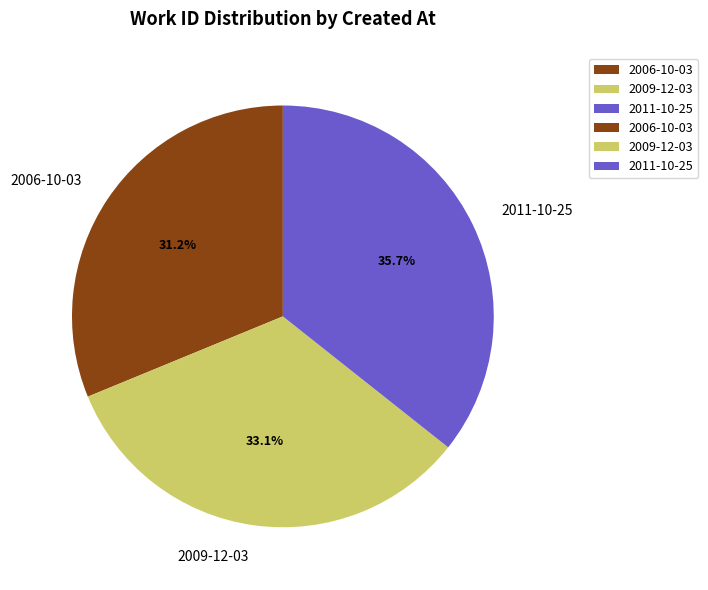

How many slices are in this pie chart?

3